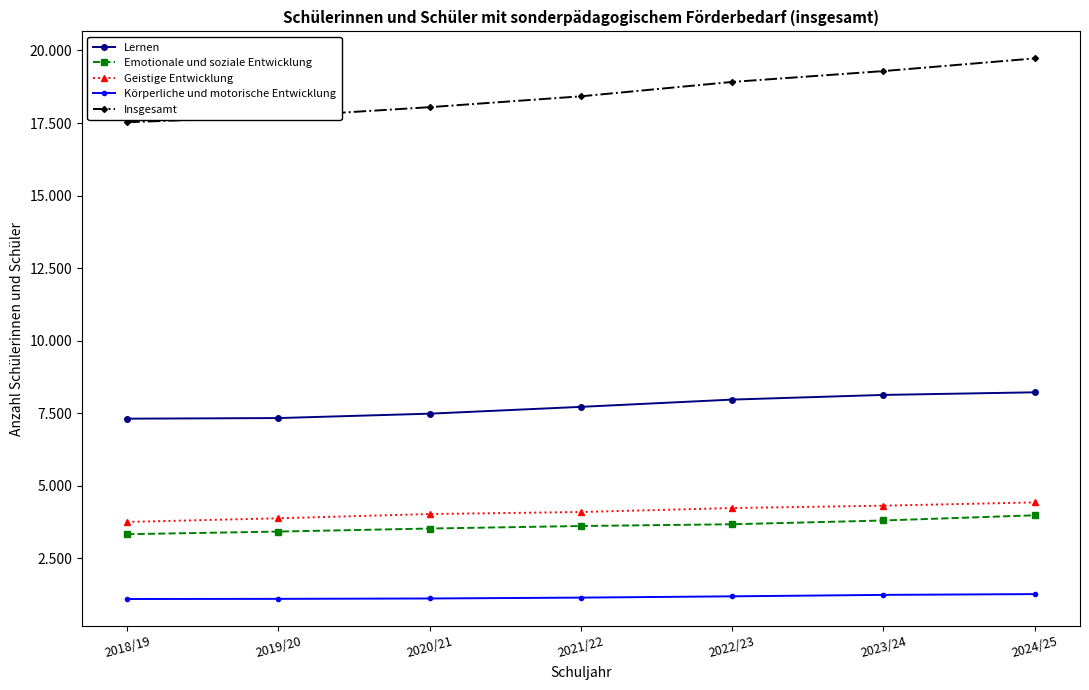

At which category is the sum across all series the highest?

2024/25